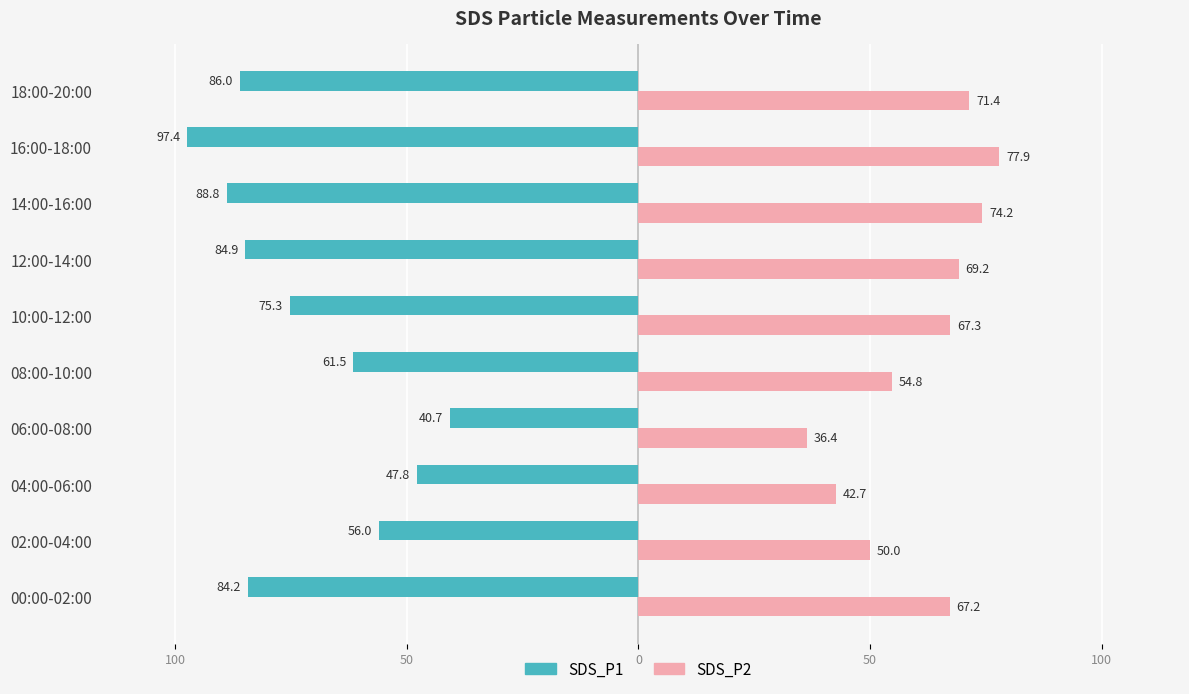

What is the difference between the second highest and second lowest values in the SDS_P2 series?

31.5